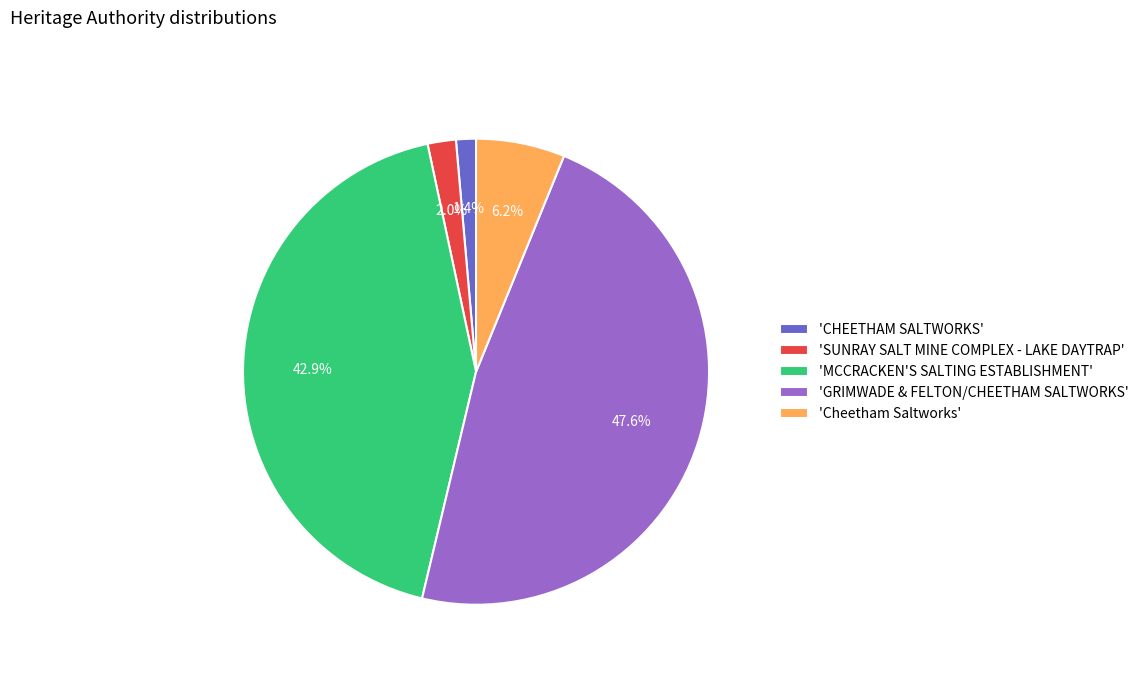

Does any single category account for the majority?

No